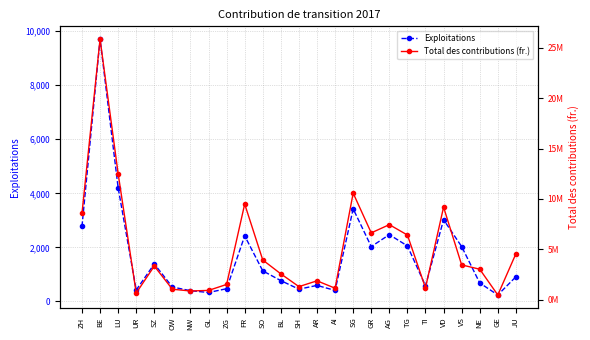

Rank the categories by Exploitations value from lowest to highest.

GE, GL, NW, AI, UR, SH, ZG, OW, TI, AR, NE, BL, JU, SO, SZ, GR, VS, TG, FR, AG, ZH, VD, SG, LU, BE